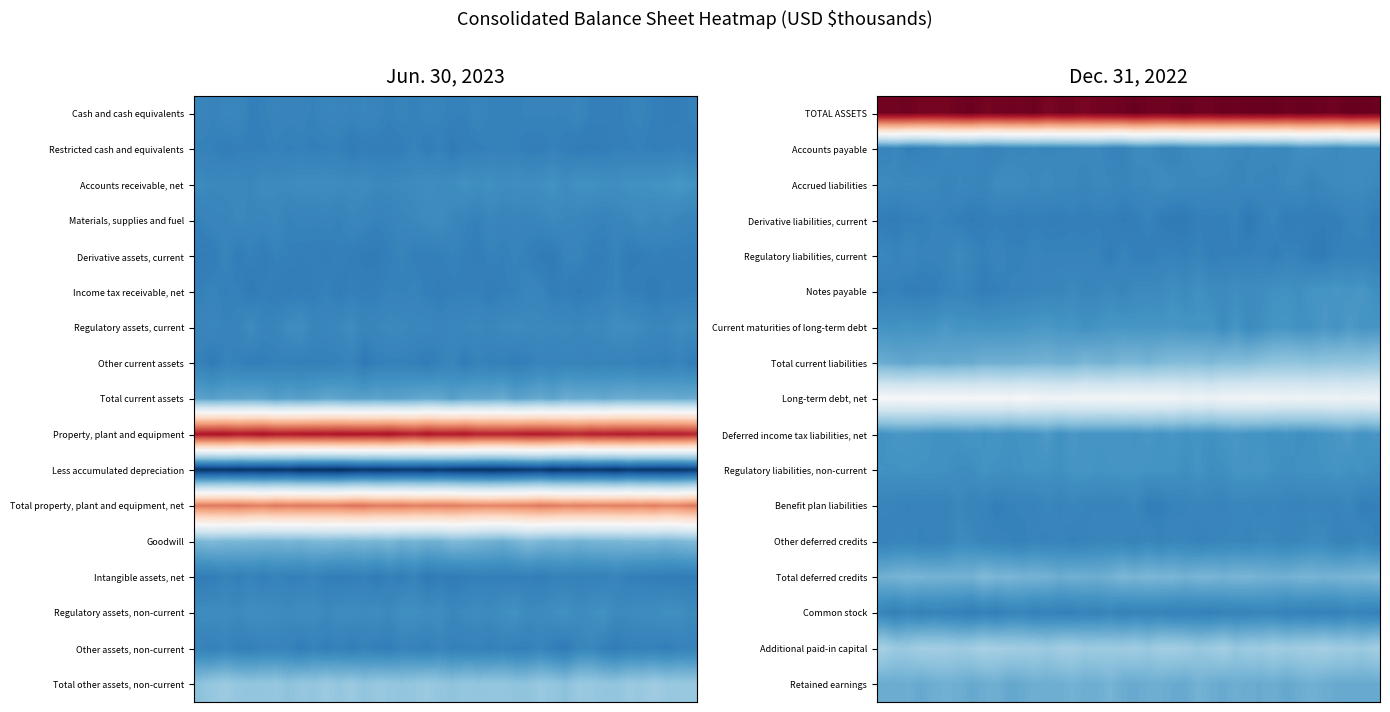

How many data points does each series have?

40